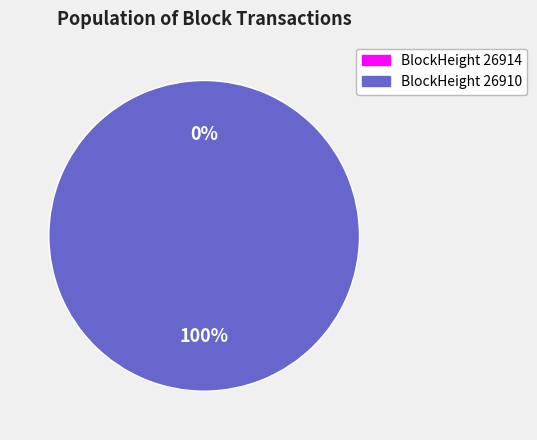

What is the change in value from 26914 to 26910?

+1155